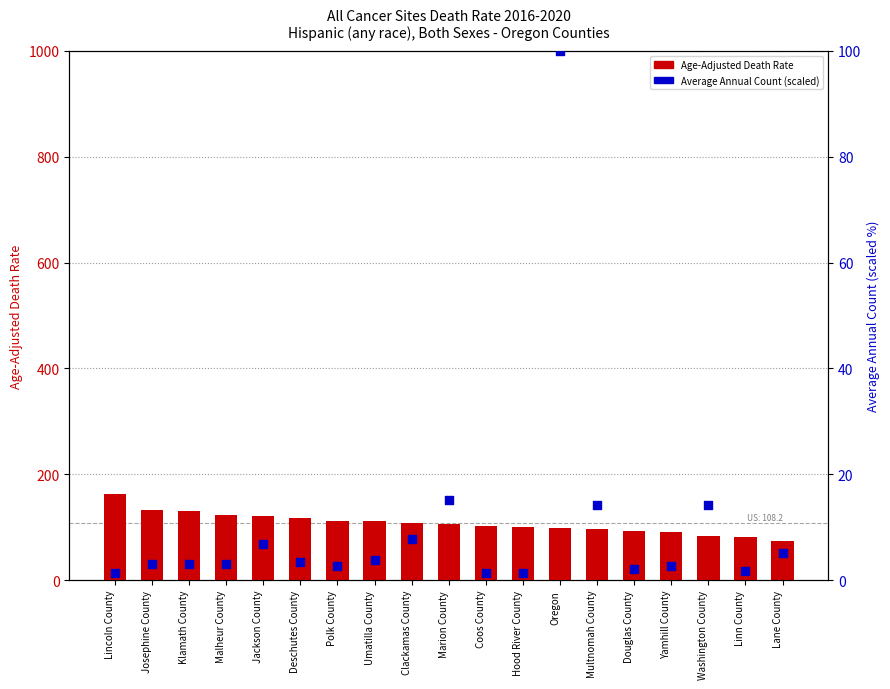

Which series has the largest Y range (max minus min)?

Average Annual Count (scaled)